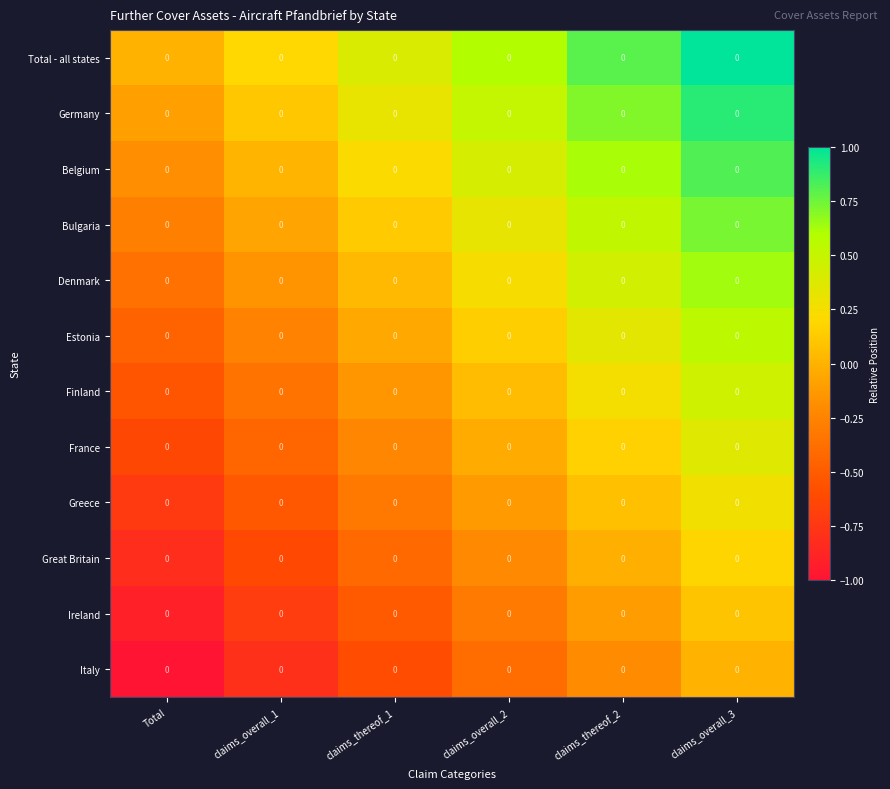

What is the spread (max minus min) of values at claims_overall_3?

1.0